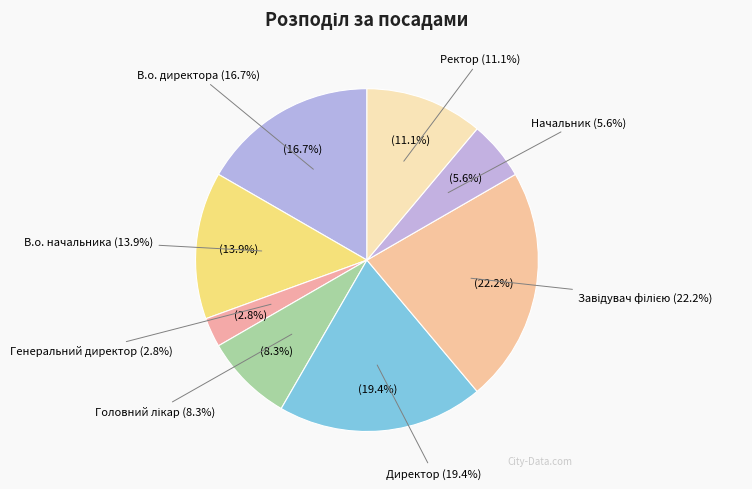

To the nearest percent, what is the combined percentage of Начальник and Ректор?

17%